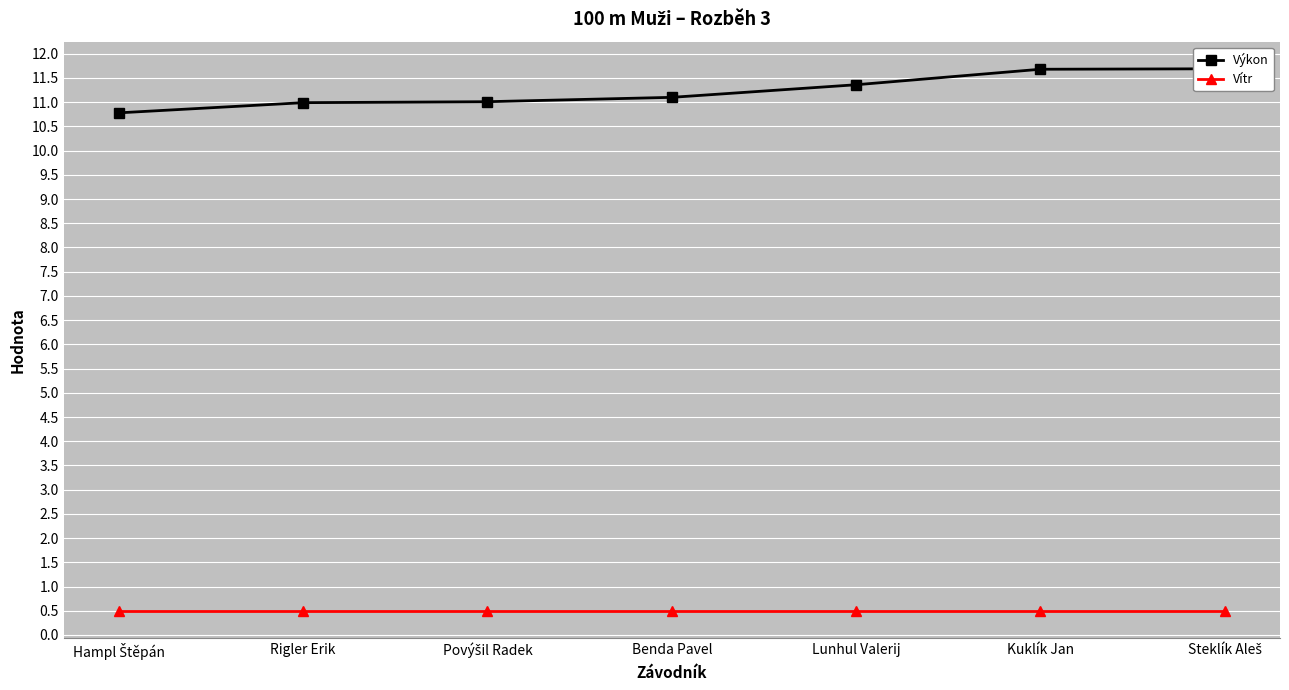

Count the number of categories in the chart.

7